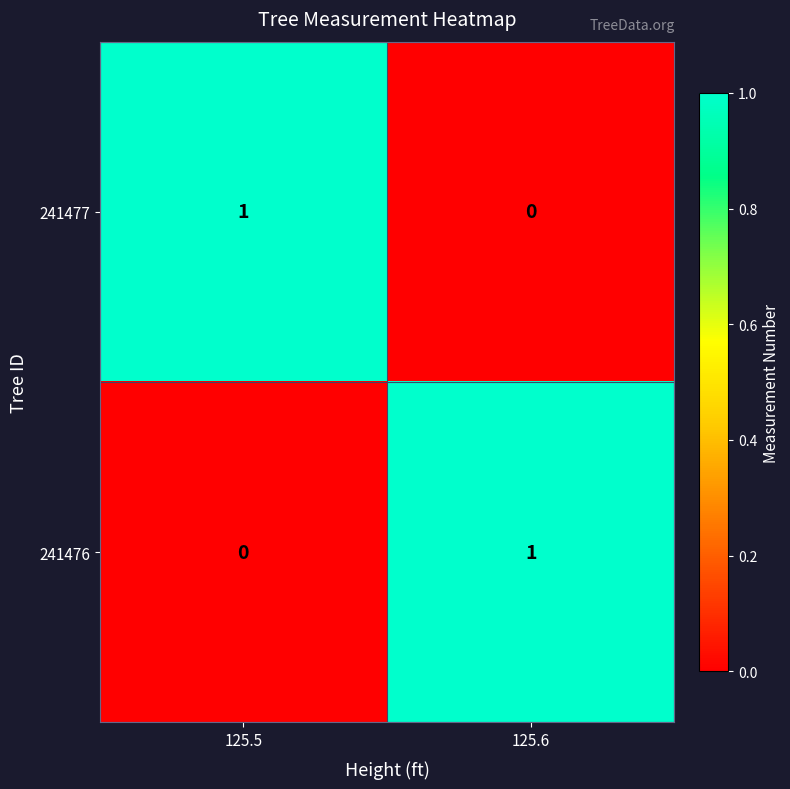

At which label does 241476 reach its minimum?

125.5